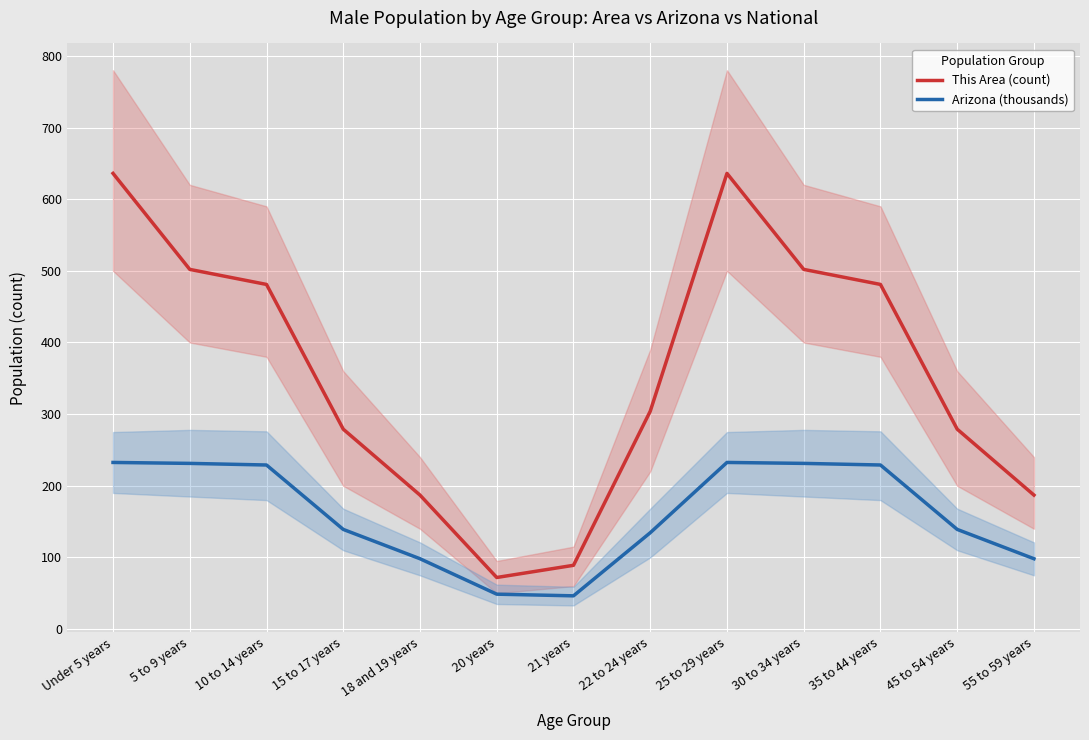

The value of This Area (count) at Under 5 years is 636.0. True or false?

True